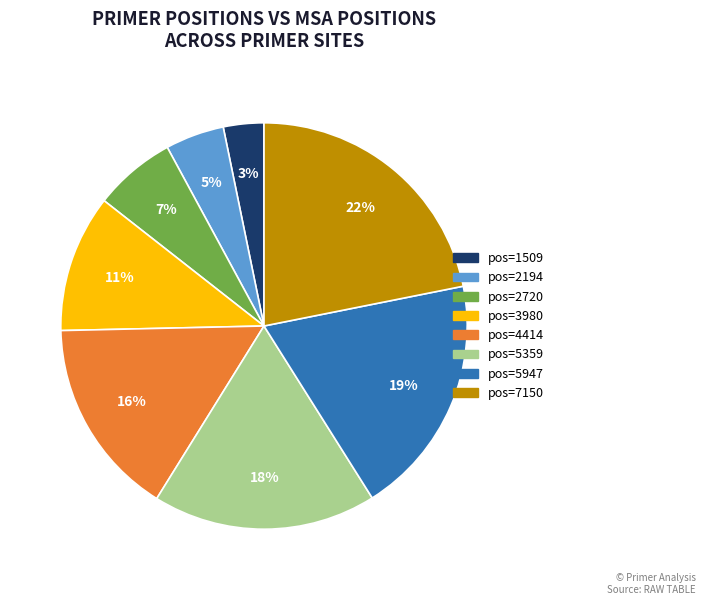

Approximately how many times larger is the value at pos=5359 compared to pos=7150?

0.8